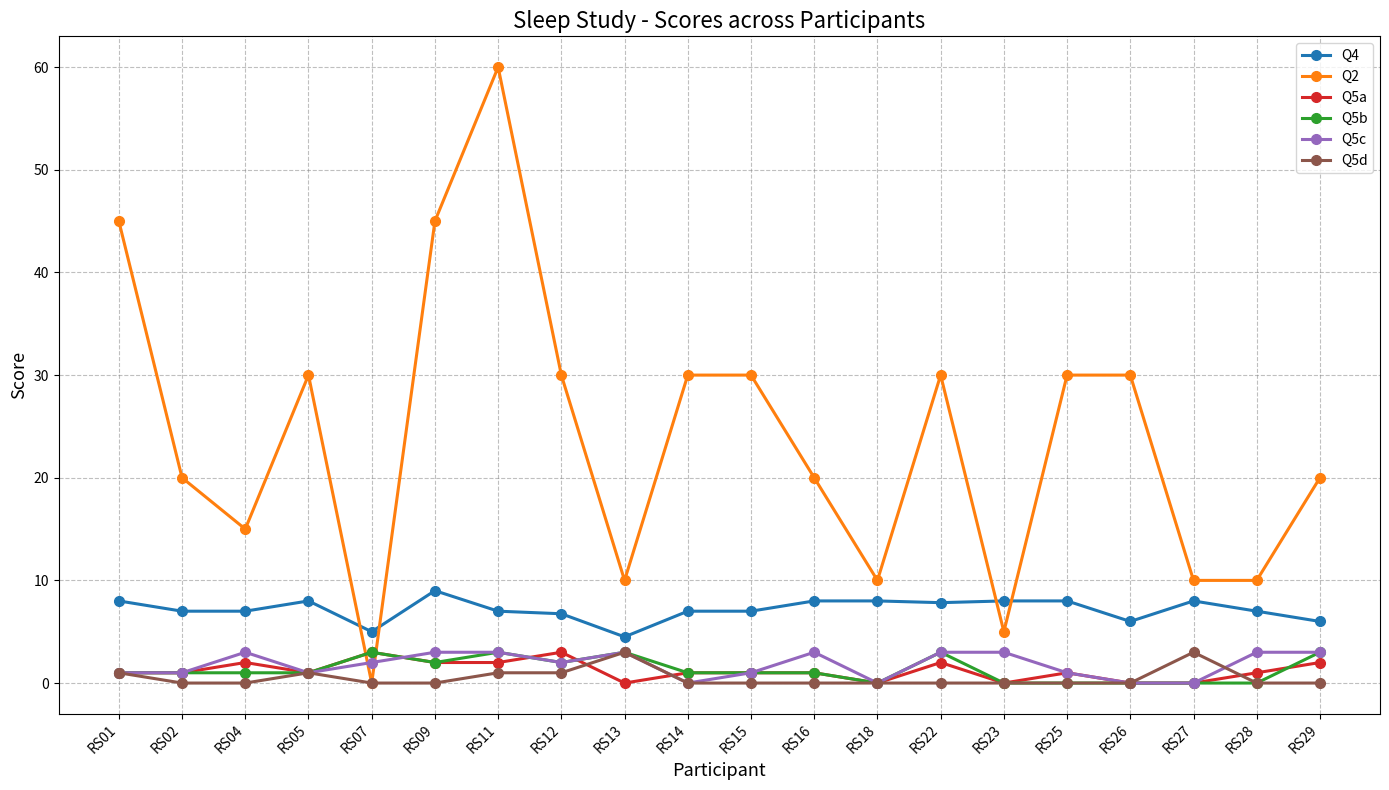

What is the spread (max minus min) of values at RS23?

8.0